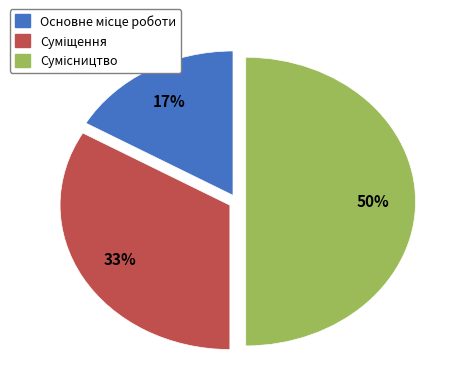

Count the number of slices in the pie.

3